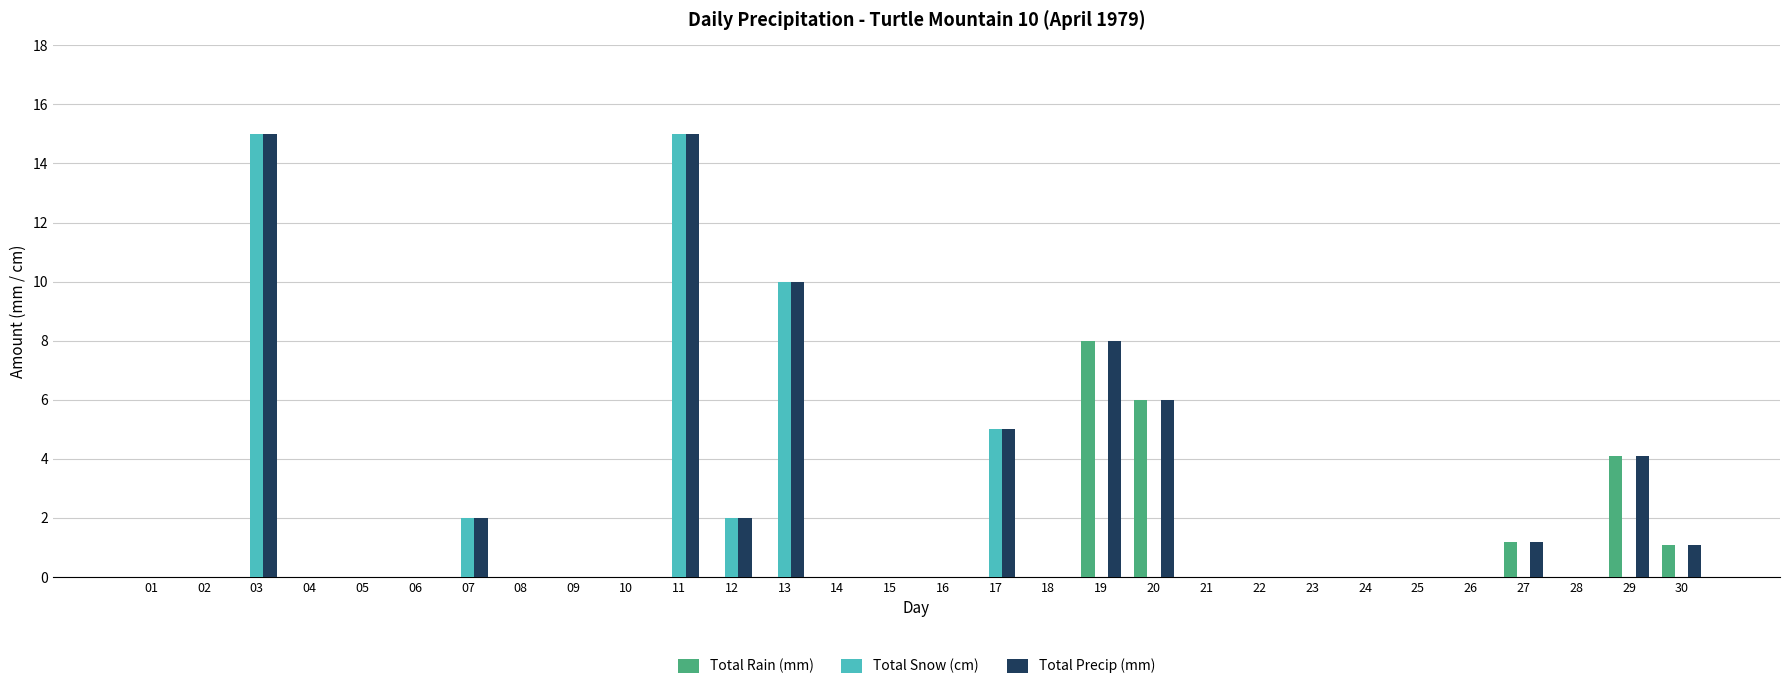

Are the bars horizontal?

No